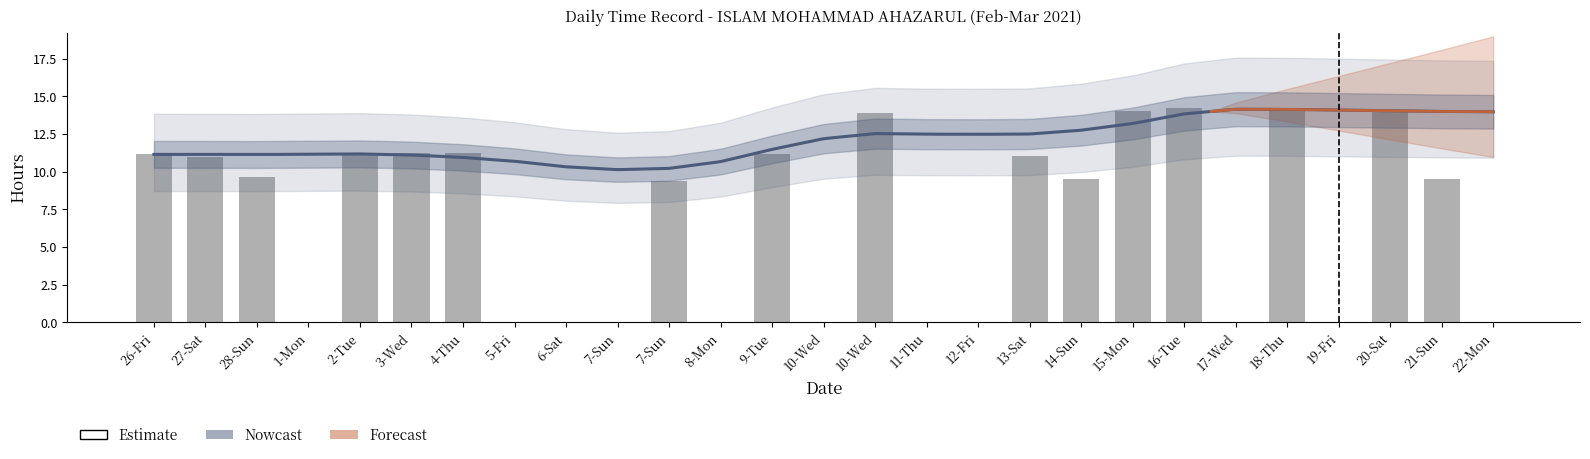

Reading left to right, list all the values displayed in this chart.

Low: 11.2	0.0	0.0	0.0	11.1	11.2	11.2	0.0	0.0	0.0	9.4	0.0	11.2	0.0	13.9	0.0	0.0	11.0	0.0	14.0	14.2	0.0	14.2	0.0	14.0	0.0	0.0
Break_Total: 0.0	11.0	9.6	0.0	0.0	0.0	0.0	0.0	0.0	0.0	0.0	0.0	0.0	0.0	0.0	0.0	0.0	0.0	9.5	0.0	0.0	0.0	0.0	0.0	0.0	9.5	0.0